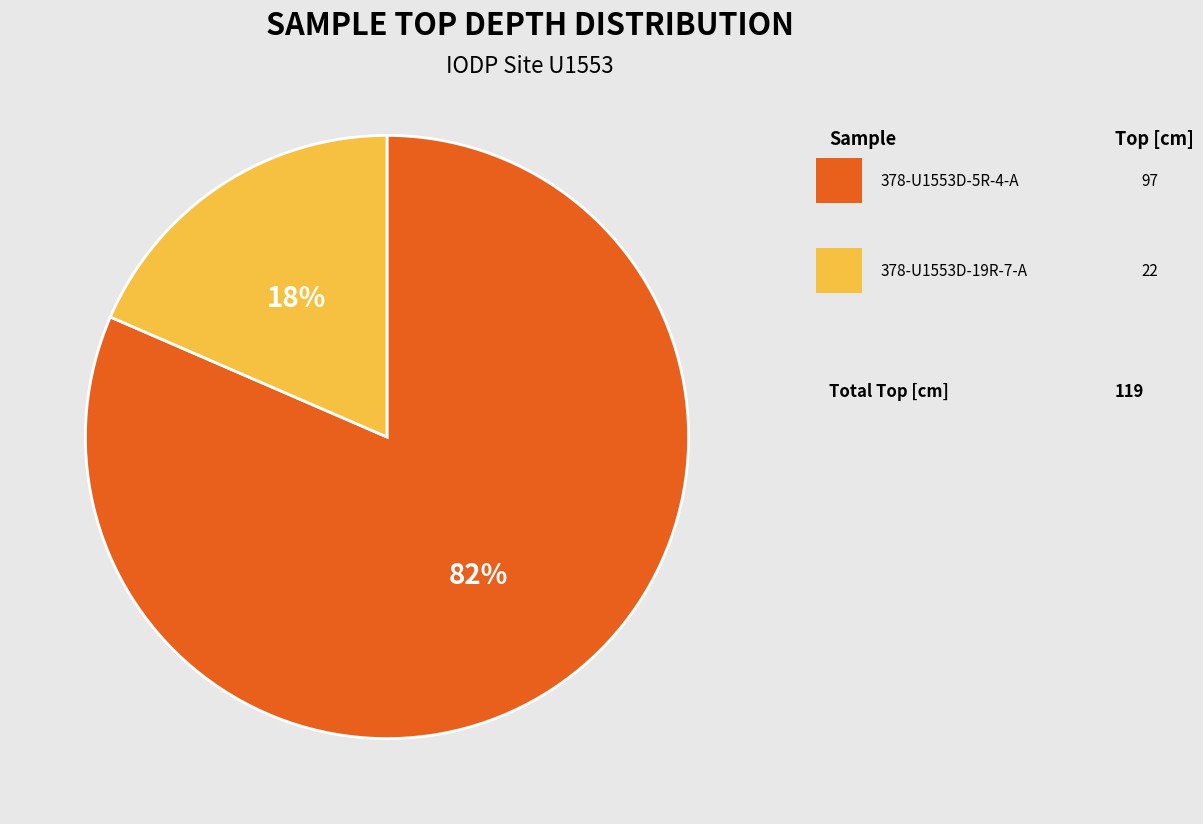

To the nearest percent, what is the average slice percentage?

50%